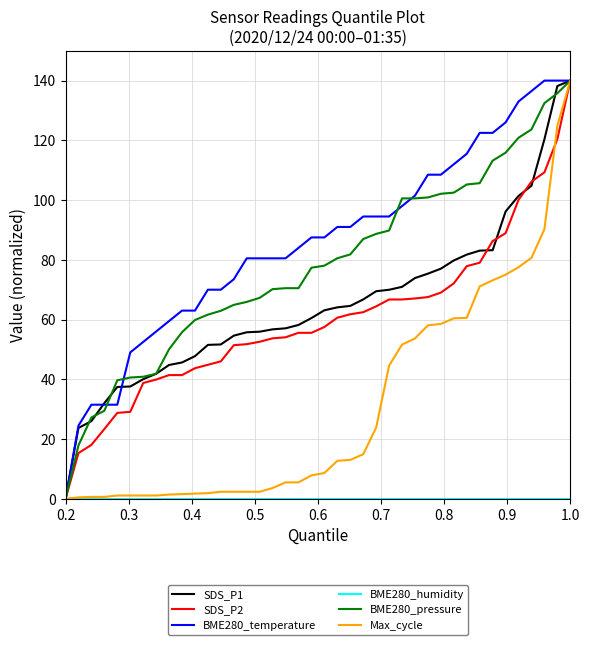

What is the maximum value shown in the chart?

140.0